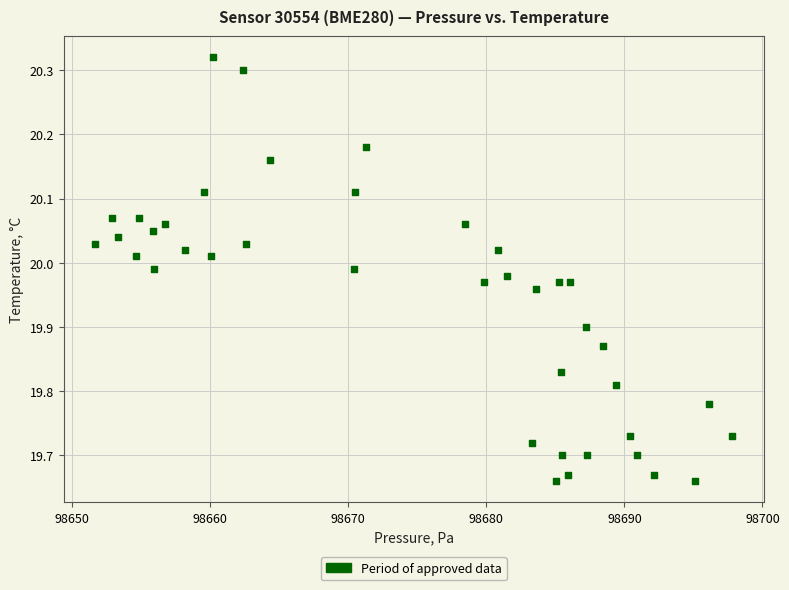

What is the range of X values (max minus min)?

46.1